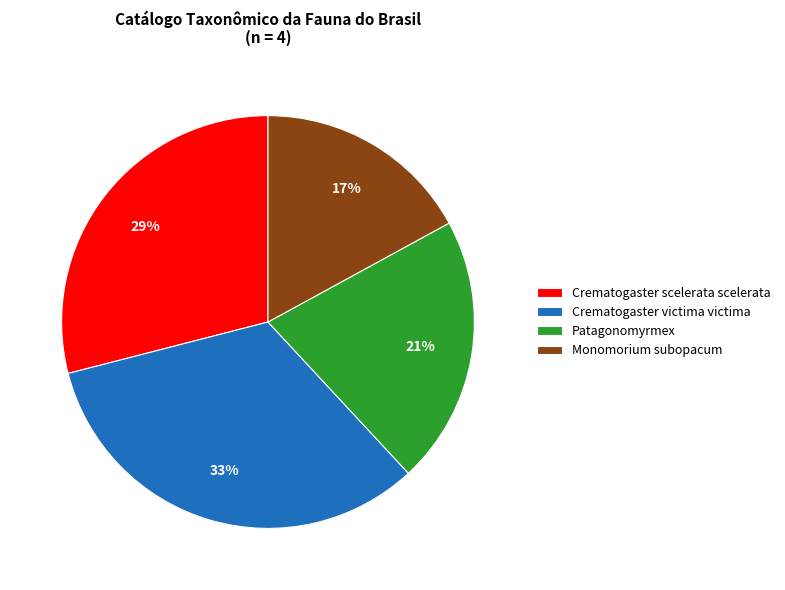

How many slices are in this pie chart?

4